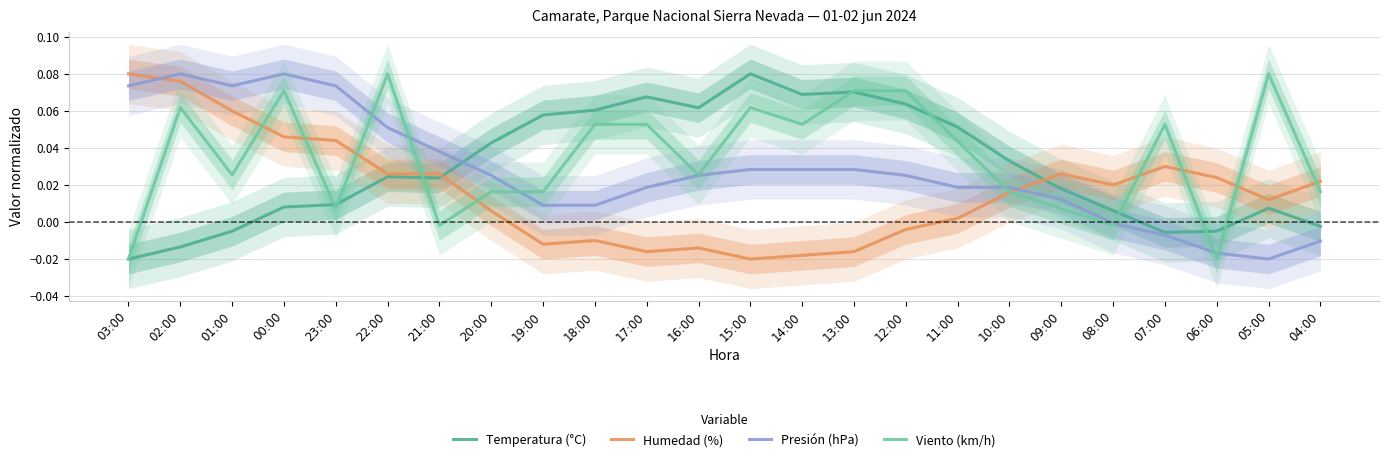

Which category has the lowest value in the Presión (hPa) series?

05:00